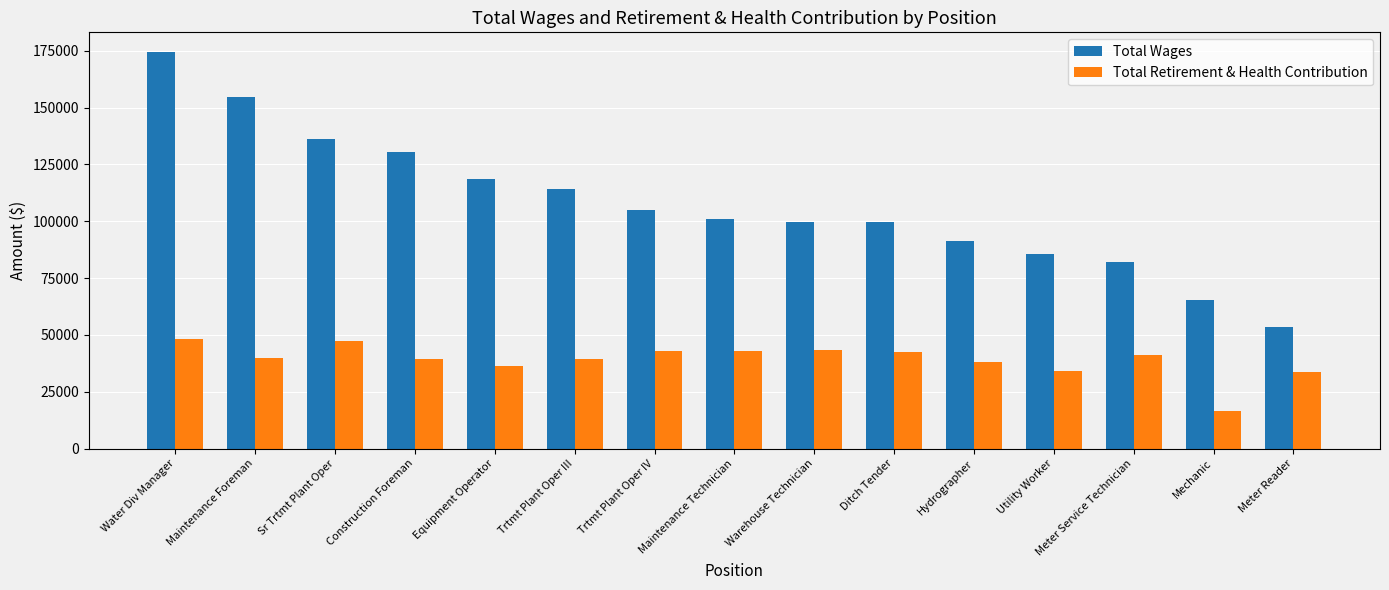

What is the sum of all Total Retirement & Health Contribution values?

585274